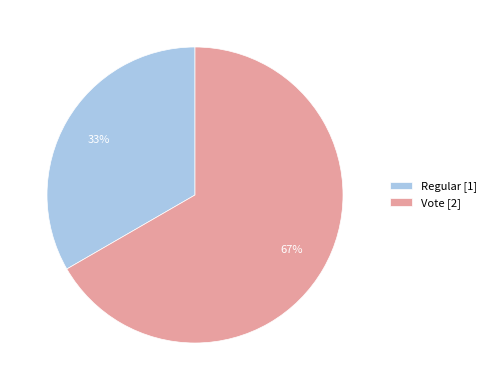

How many slices are in this pie chart?

2